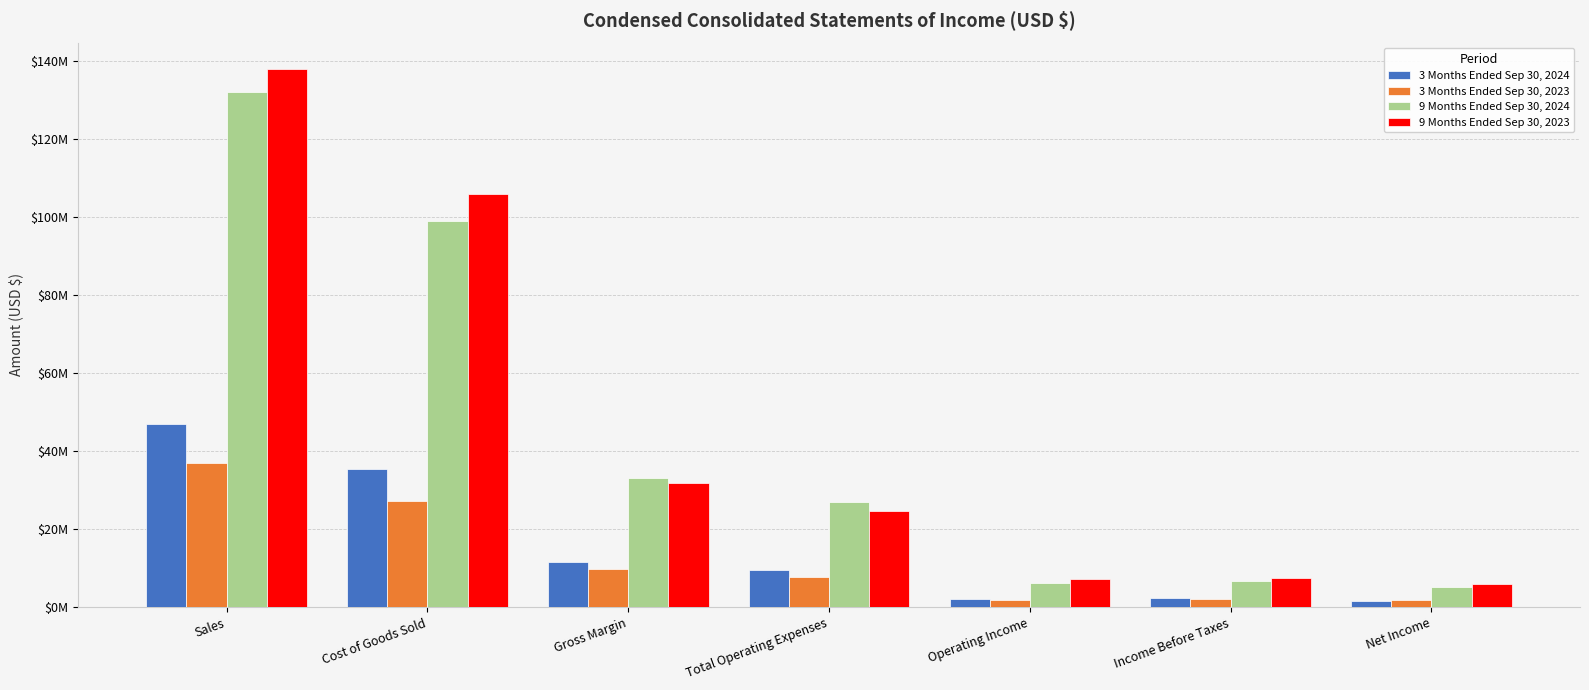

At which label does 3 Months Ended Sep 30, 2023 first exceed 7784093?

Sales